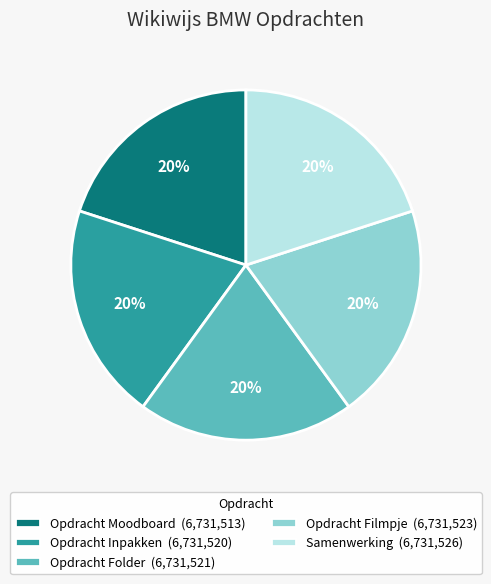

To the nearest percent, what portion does Samenwerking (6,731,526) represent?

20%